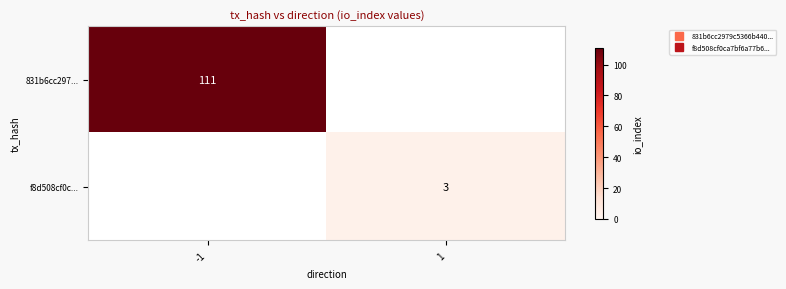

What is the maximum value shown in the chart?

111.0